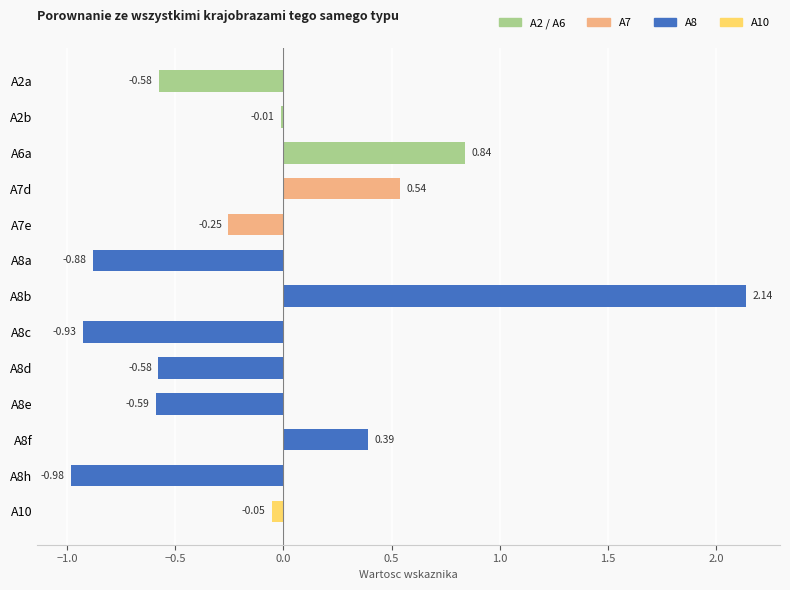

Does the chart contain any negative values?

Yes